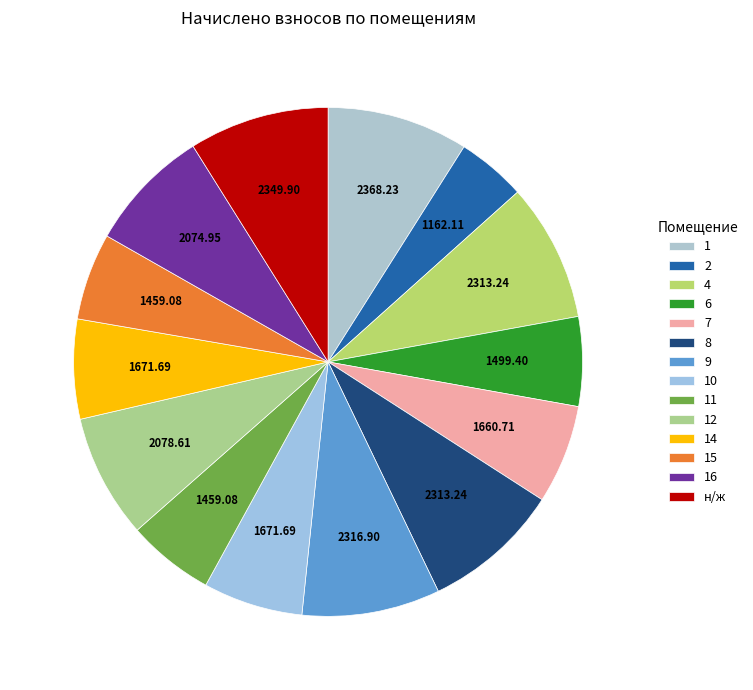

What percentage is the 9 slice, to the nearest percent?

9%